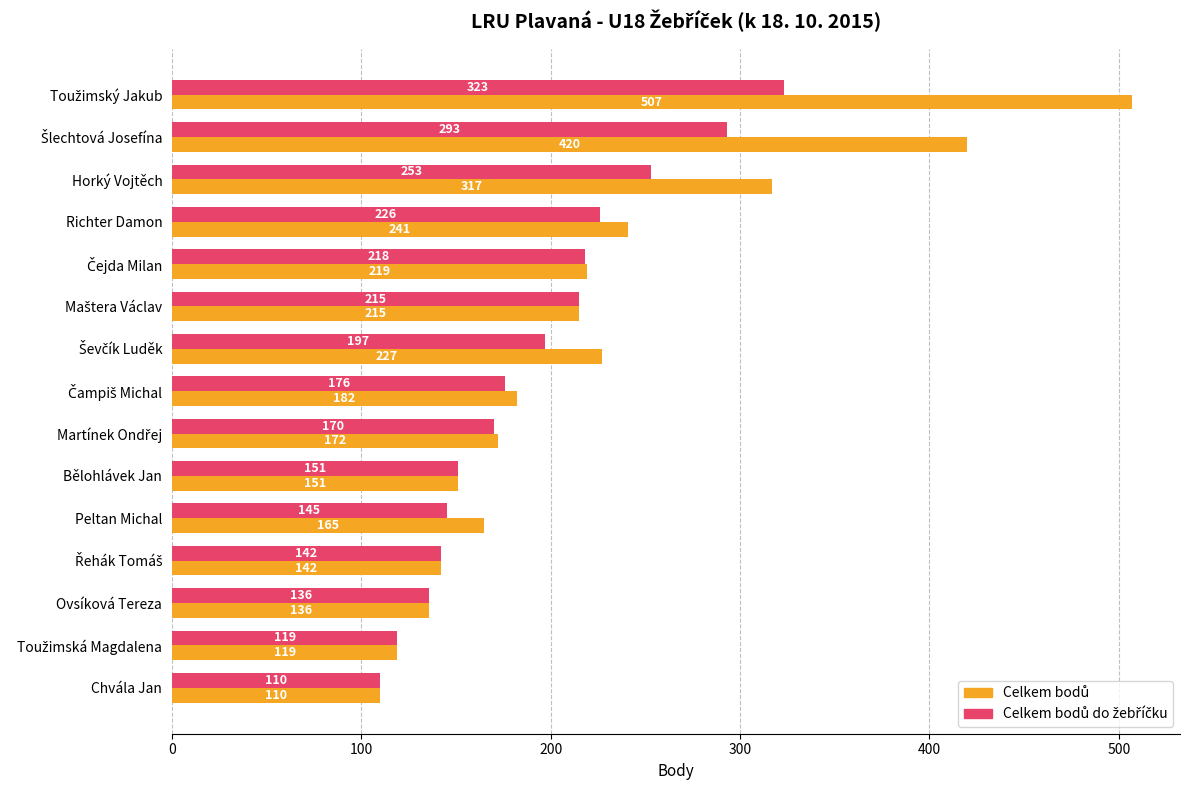

At how many categories does at least one series exceed 141?

12